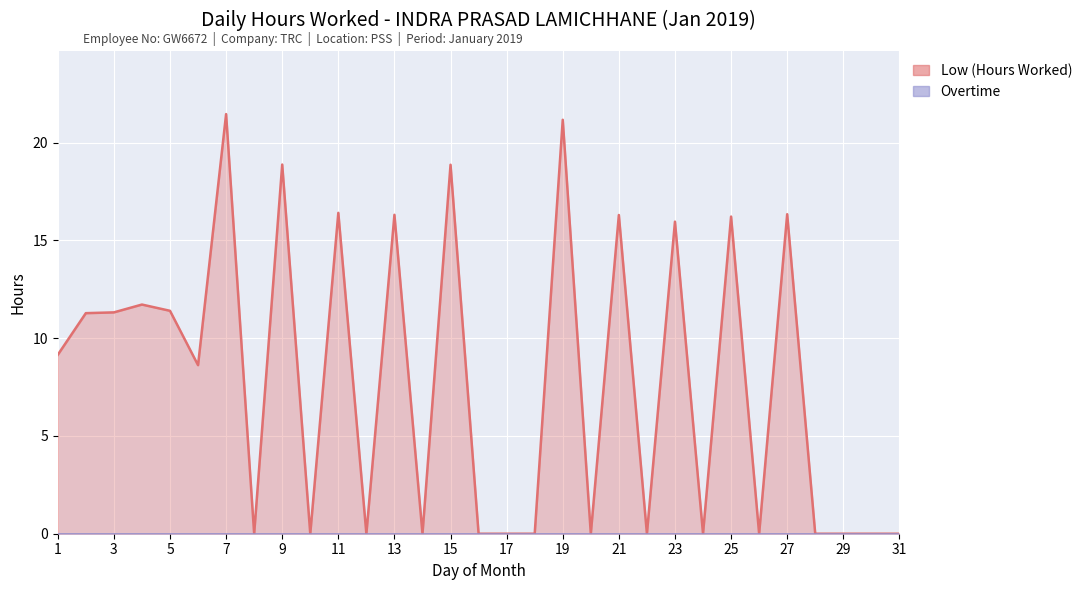

Which has a higher value, 29 or 22?

29